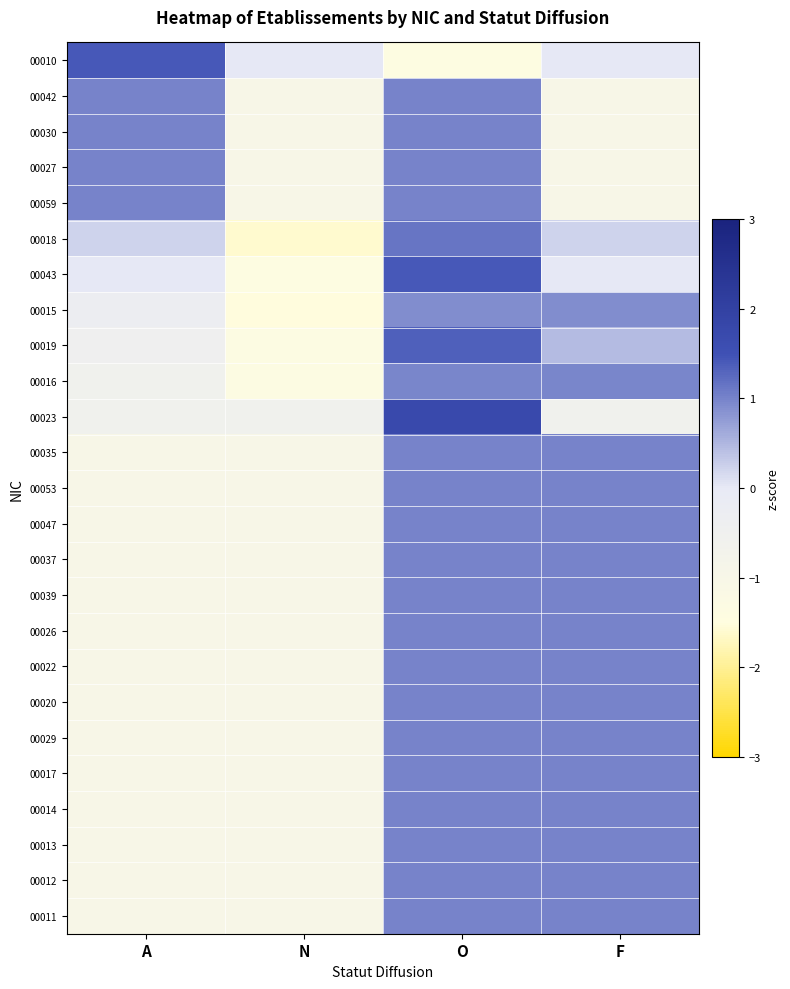

At A, list the series in order from smallest to largest.

00035, 00053, 00047, 00037, 00039, 00026, 00022, 00020, 00029, 00017, 00014, 00013, 00012, 00011, 00023, 00016, 00019, 00015, 00043, 00018, 00042, 00030, 00027, 00059, 00010